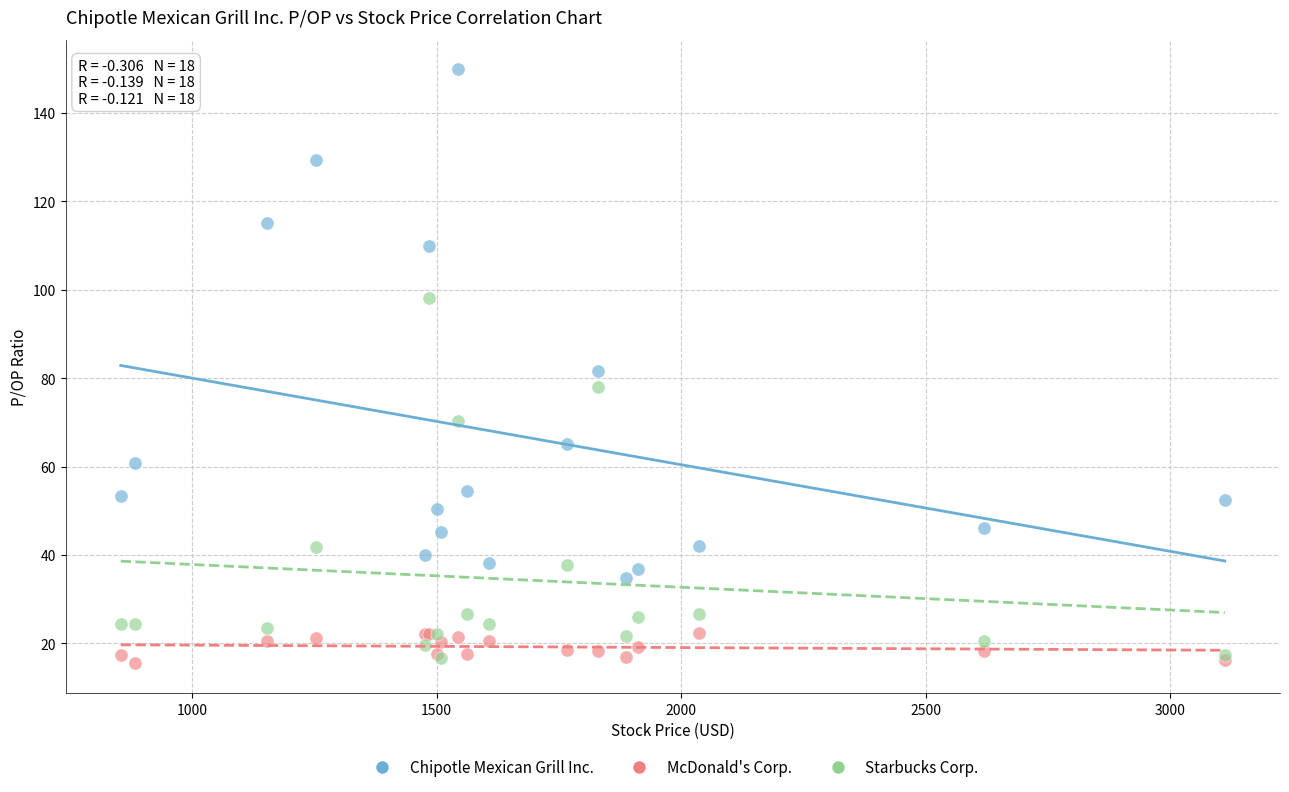

Which series contains the highest Y value?

Chipotle Mexican Grill Inc.